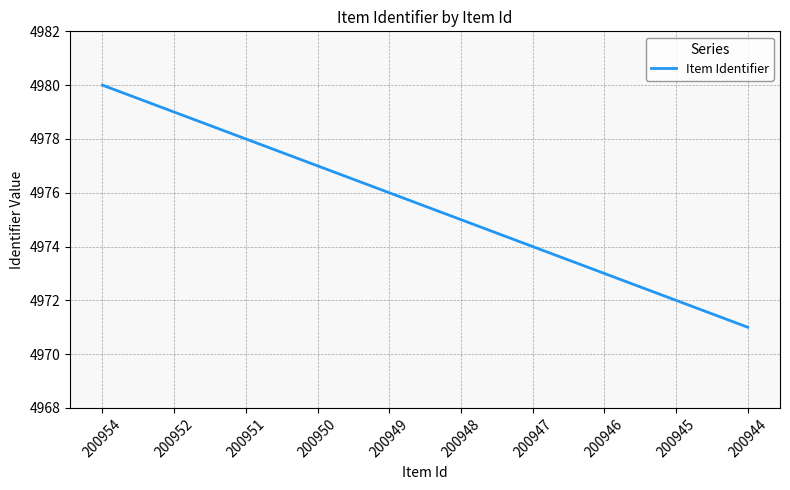

Which category has the highest value across all series?

200954